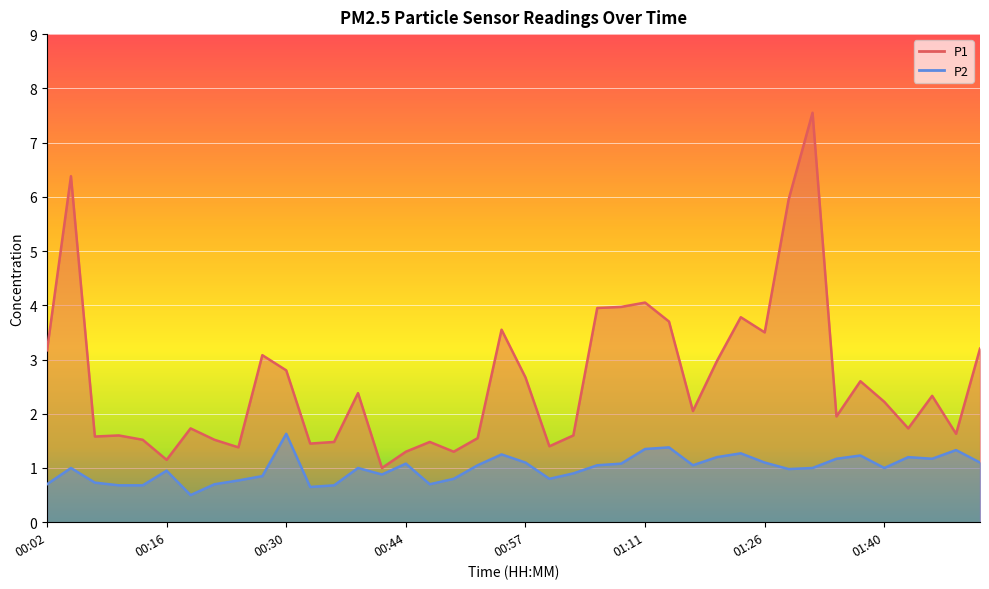

Between 00:55 and 00:13, which is larger?

00:55